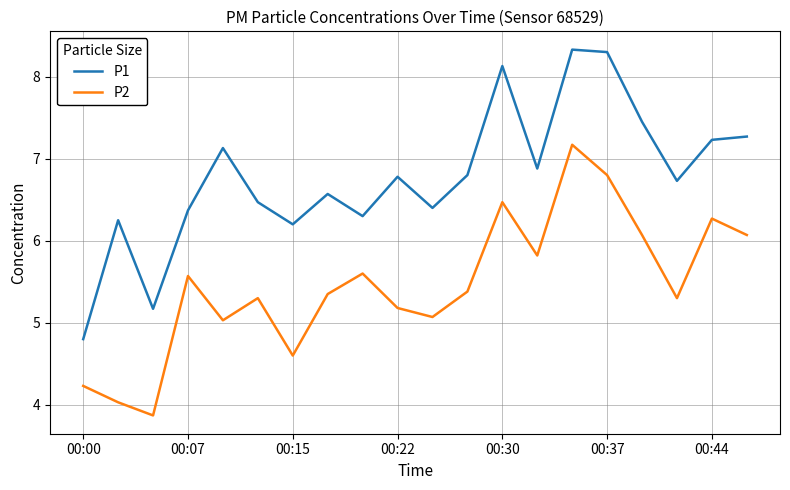

What is the difference between the maximum and minimum values in the P2 series?

3.3